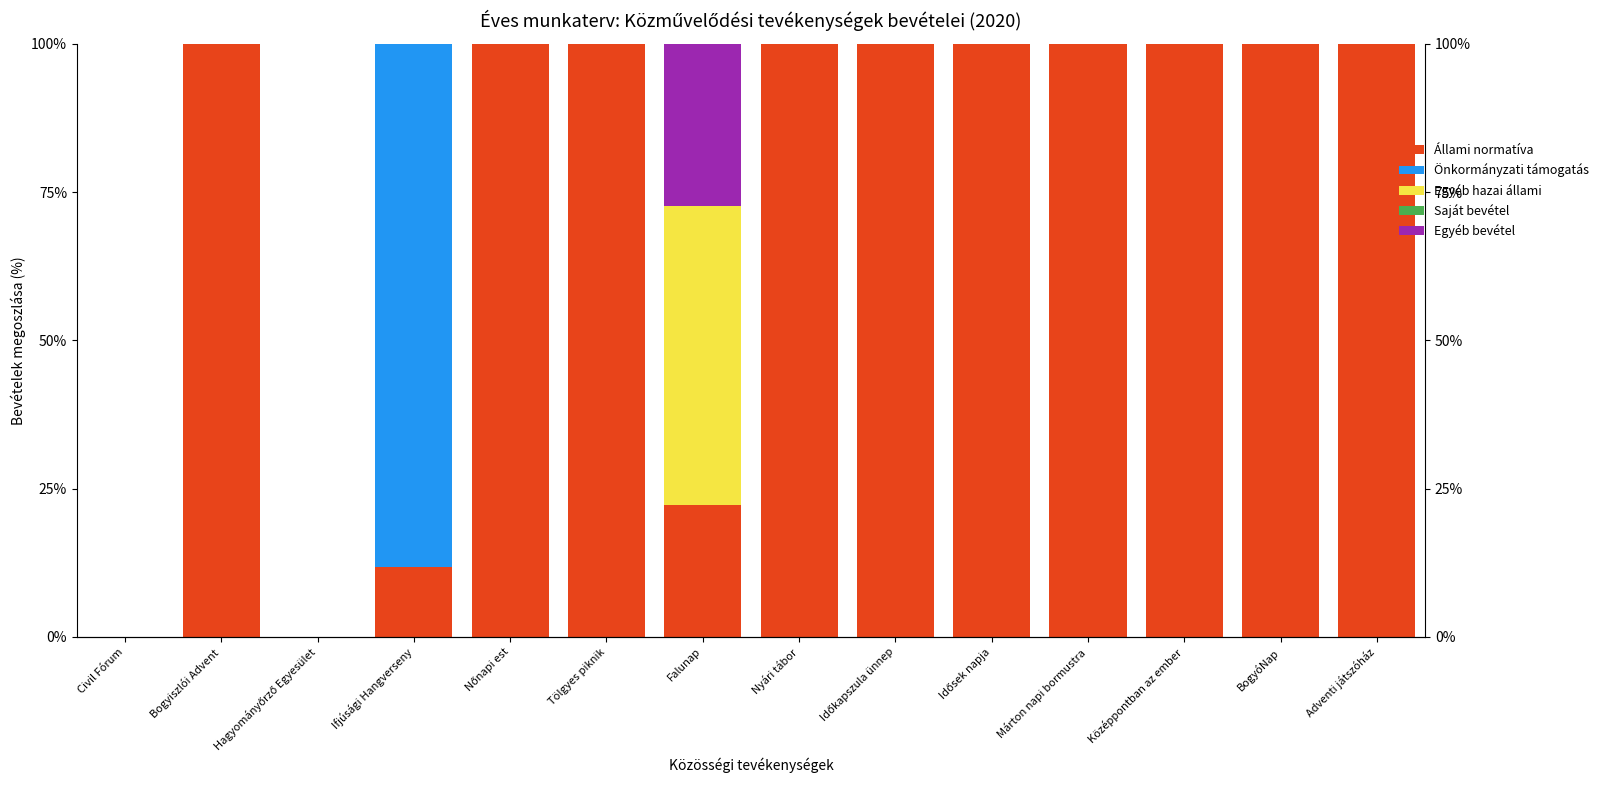

Rank the categories by Egyéb hazai állami value from lowest to highest.

Civil Fórum, Bogyiszlói Advent, Hagyományőrző Egyesület, Ifjúsági Hangverseny, Nőnapi est, Tölgyes piknik, Nyári tábor, Időkapszula ünnep, Idősek napja, Márton napi bormustra, Középpontban az ember, BogyóNap, Adventi játszóház, Falunap